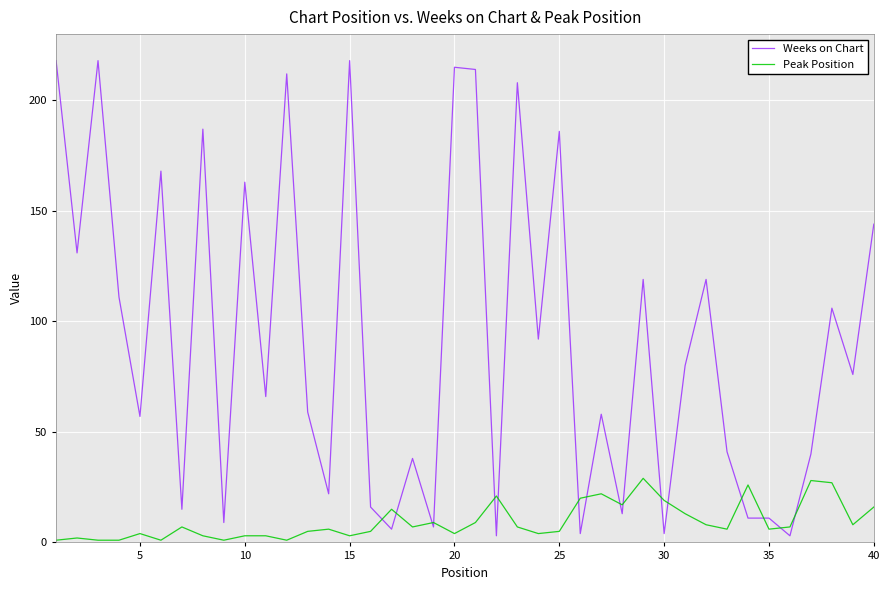

What is the highest value of the Weeks on Chart series?

218